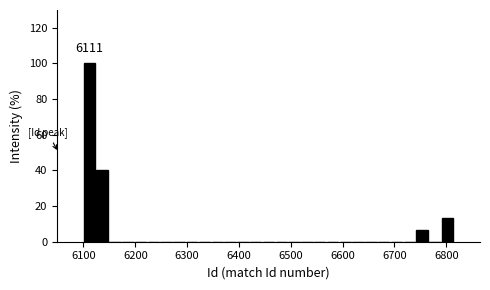

Read against the x-axis, roughly where is the centre of the tallest bar?

6110